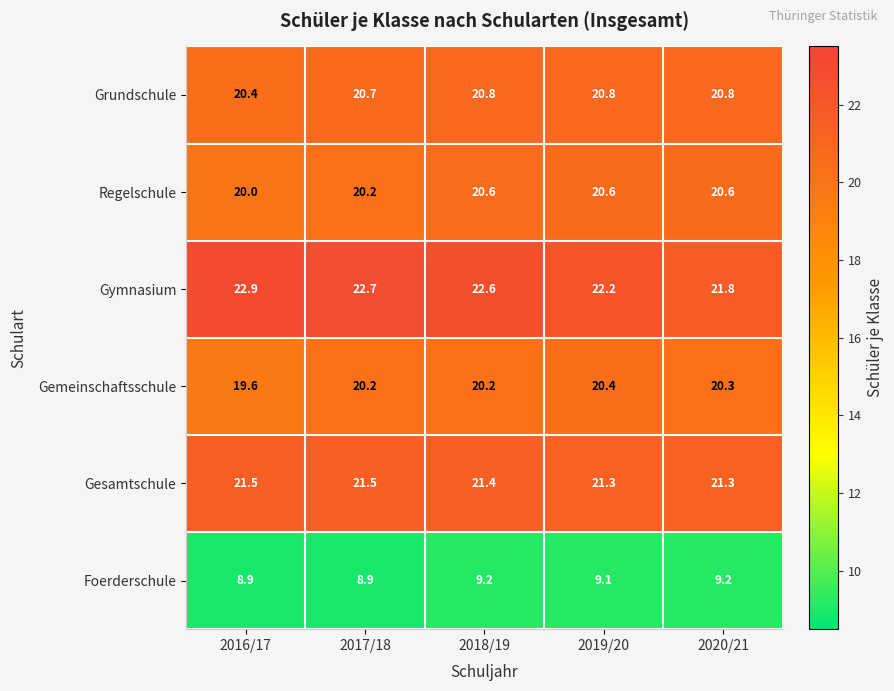

How many Gesamtschule values are between 21 and 22?

5